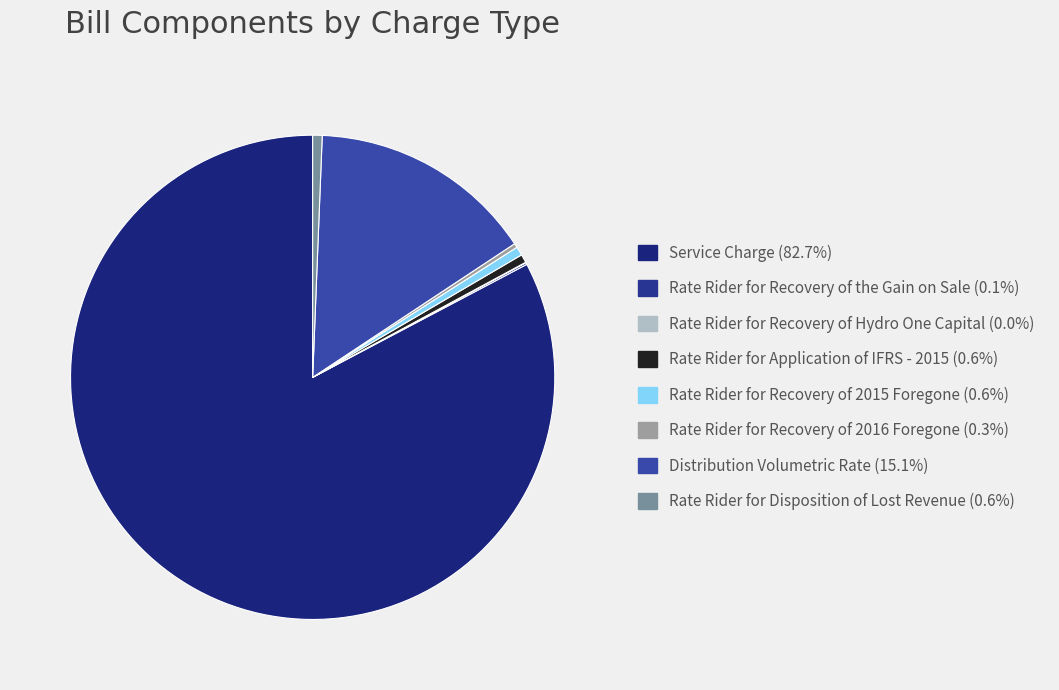

The Rate Rider for Application of IFRS - 2015 slice represents 1% of the pie. True or false?

True